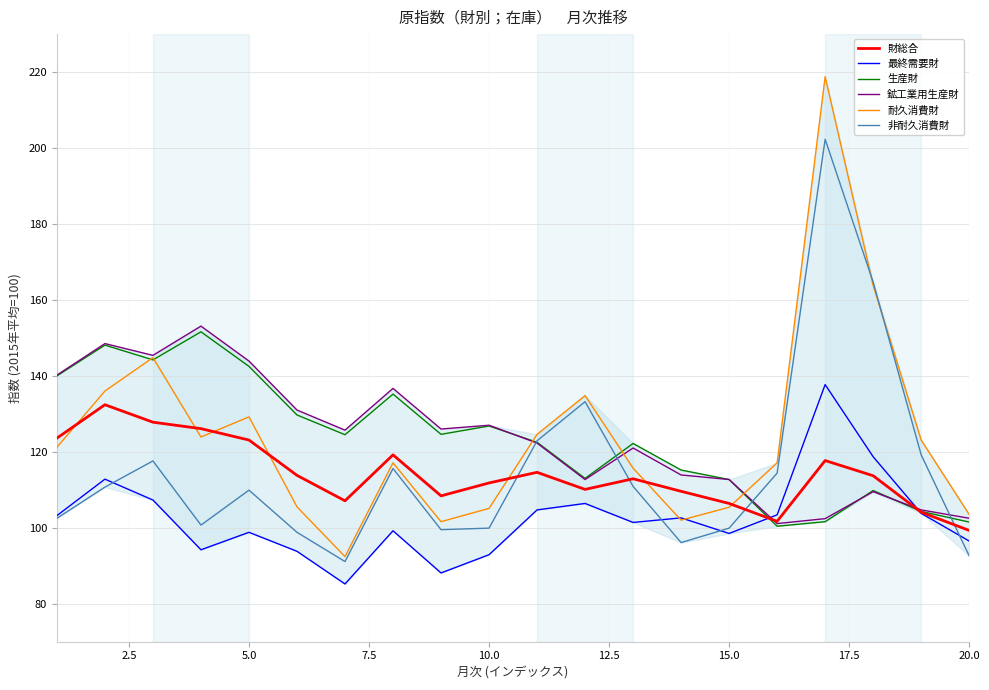

True or false: 非耐久消費財 has more than 0 interior local peaks.

True